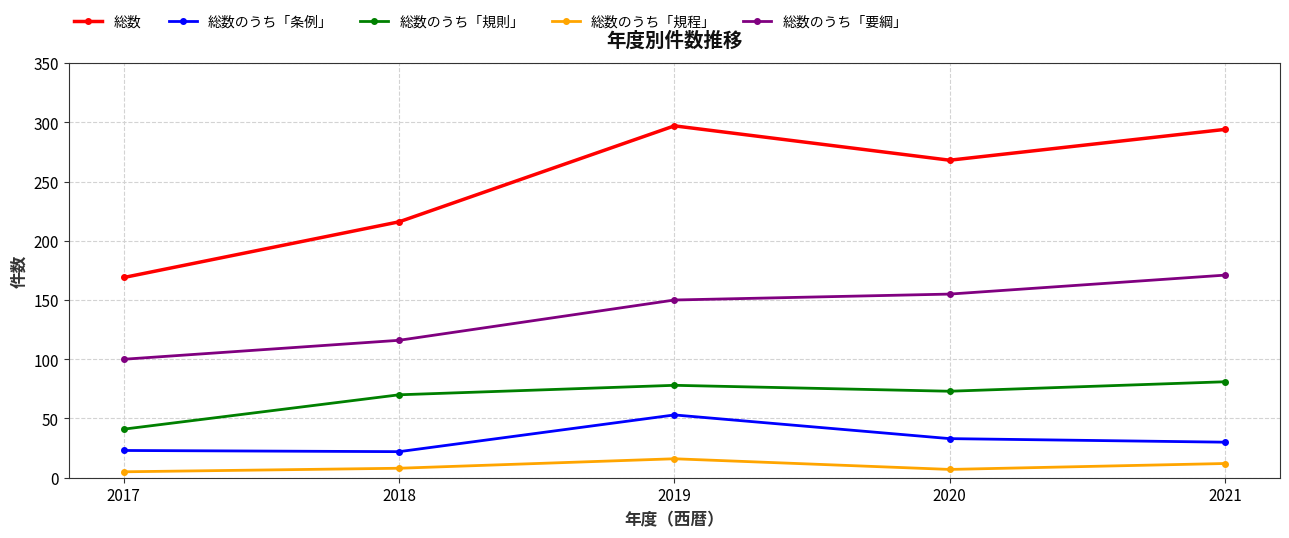

What is the difference between the second highest and second lowest values in the 総数 series?

78